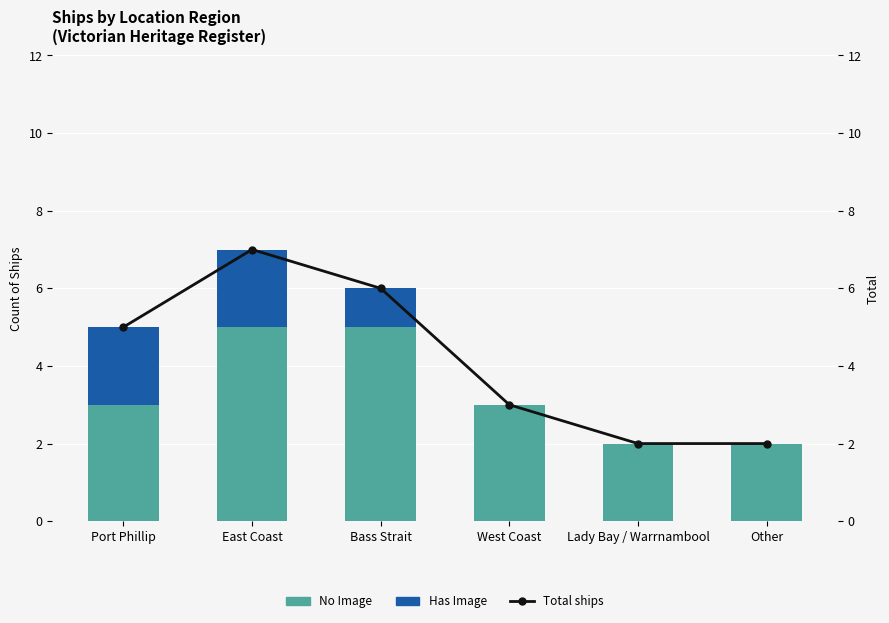

Which series changed the most between East Coast and Bass Strait?

Has Image